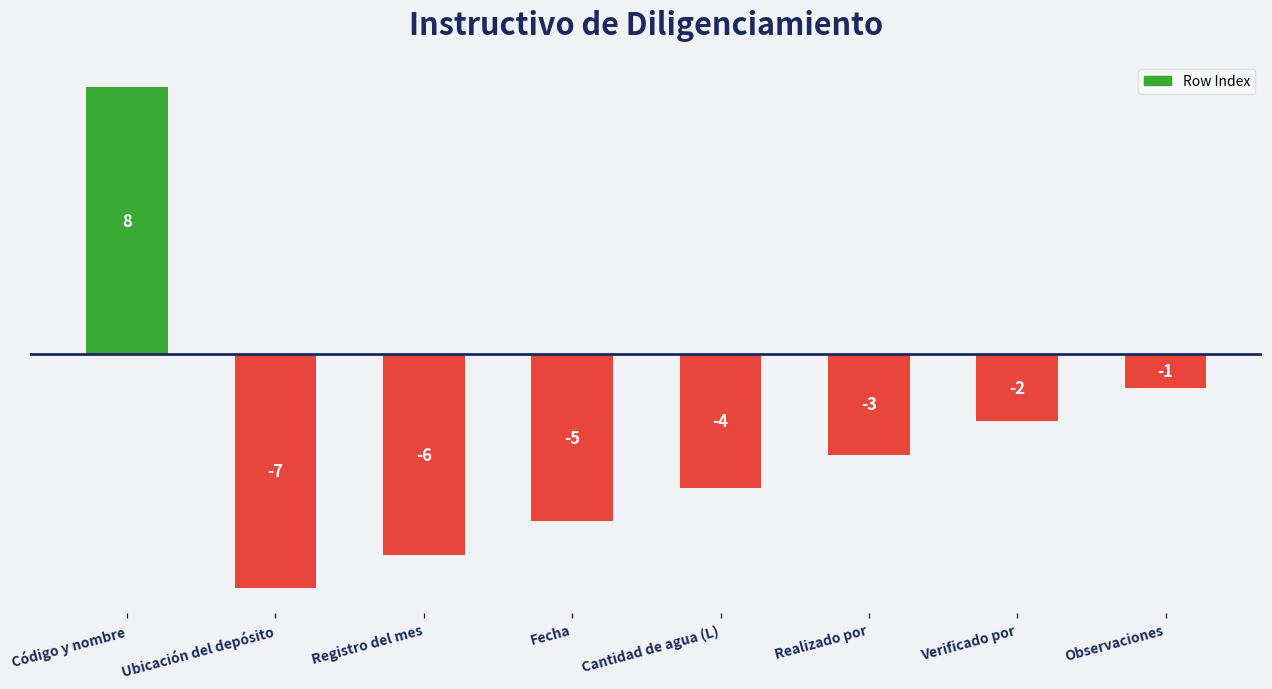

How many bars are there in total?

8